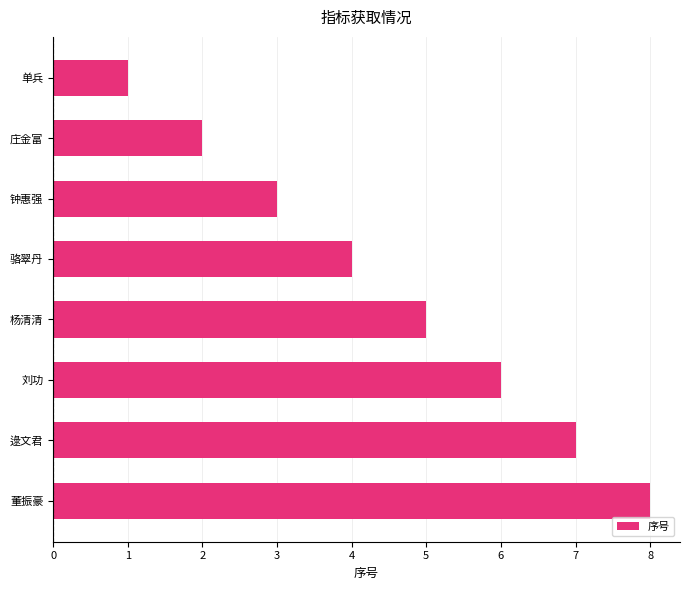

Approximately how many times larger is the value at 刘功 compared to 单兵?

6.0